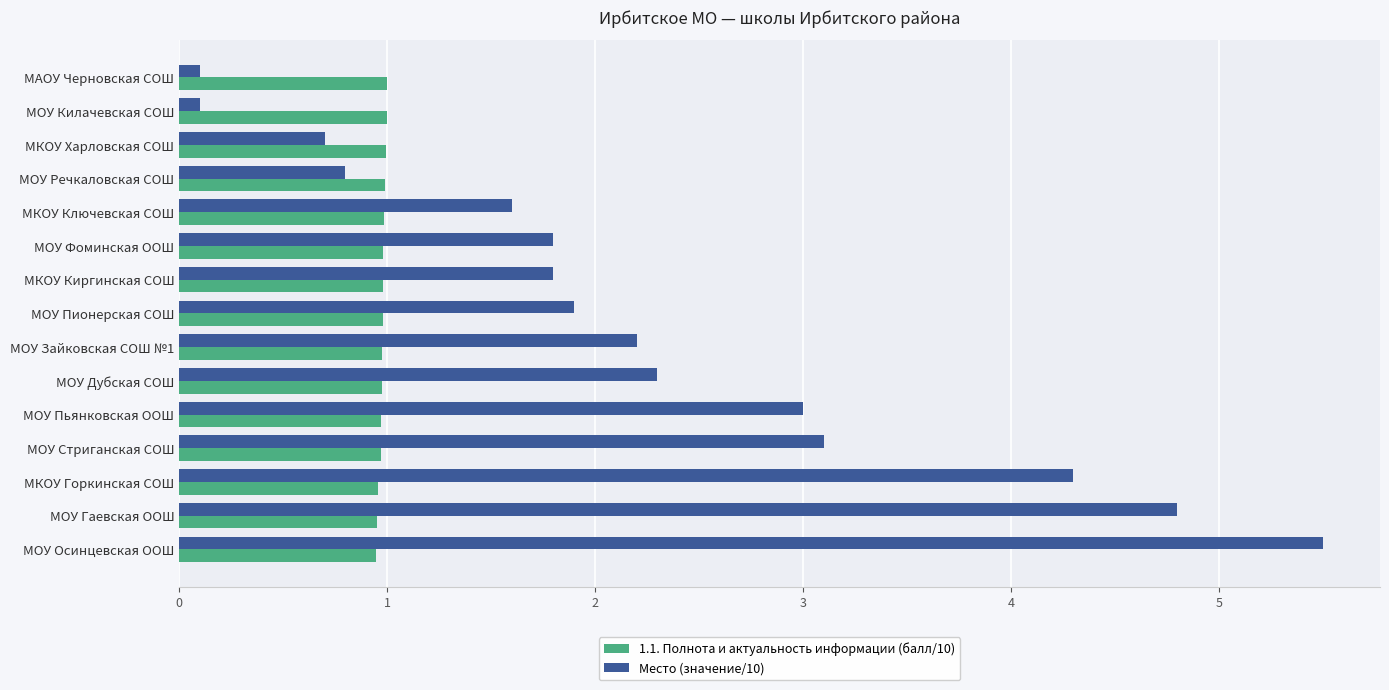

What is the total value across all series at МОУ Фоминская ООШ?

2.8